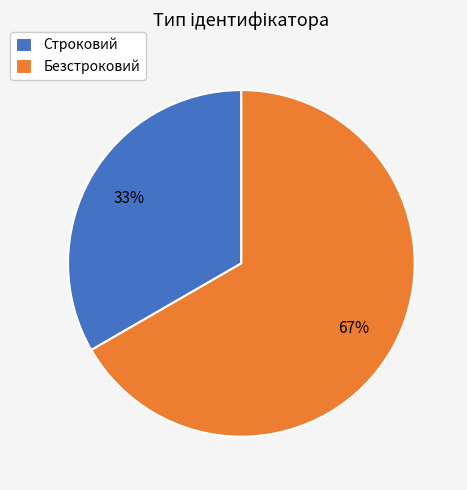

True or false: Строковий accounts for 23% of the total.

False